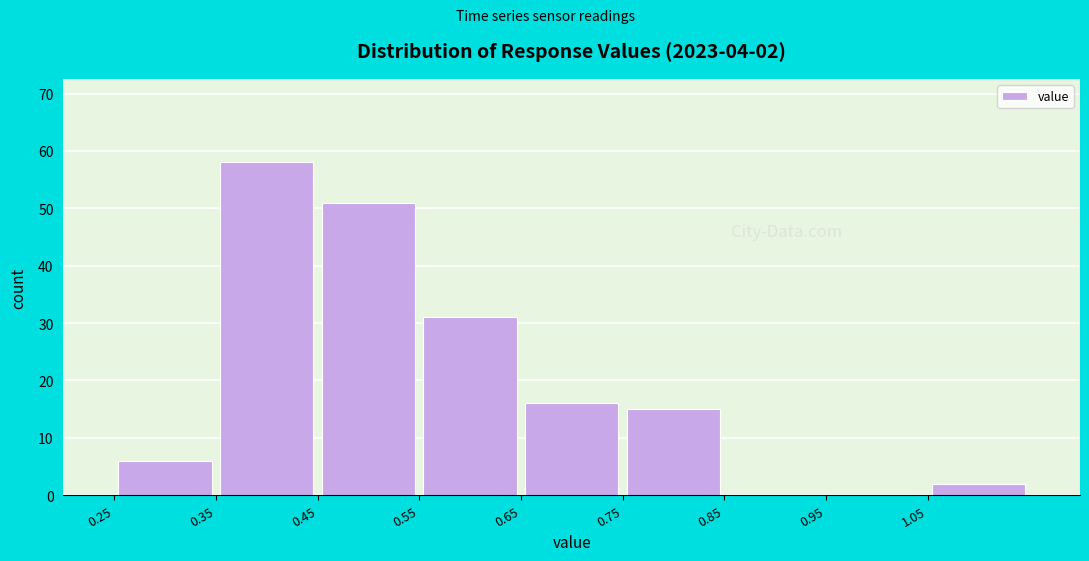

Which range on the x-axis has the tallest bar?

0.35 to 0.45